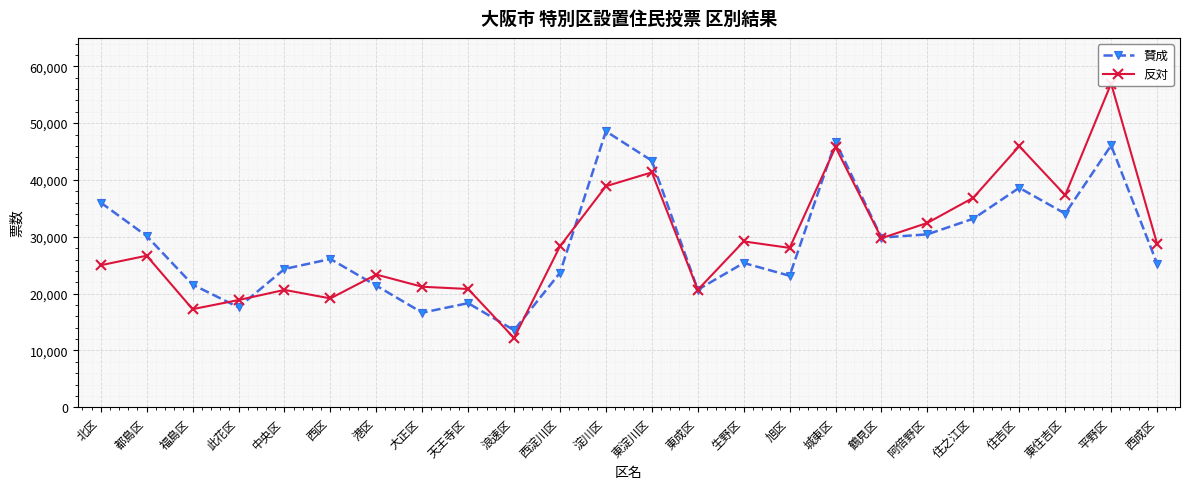

What is the label of the 10th point from the left?

浪速区